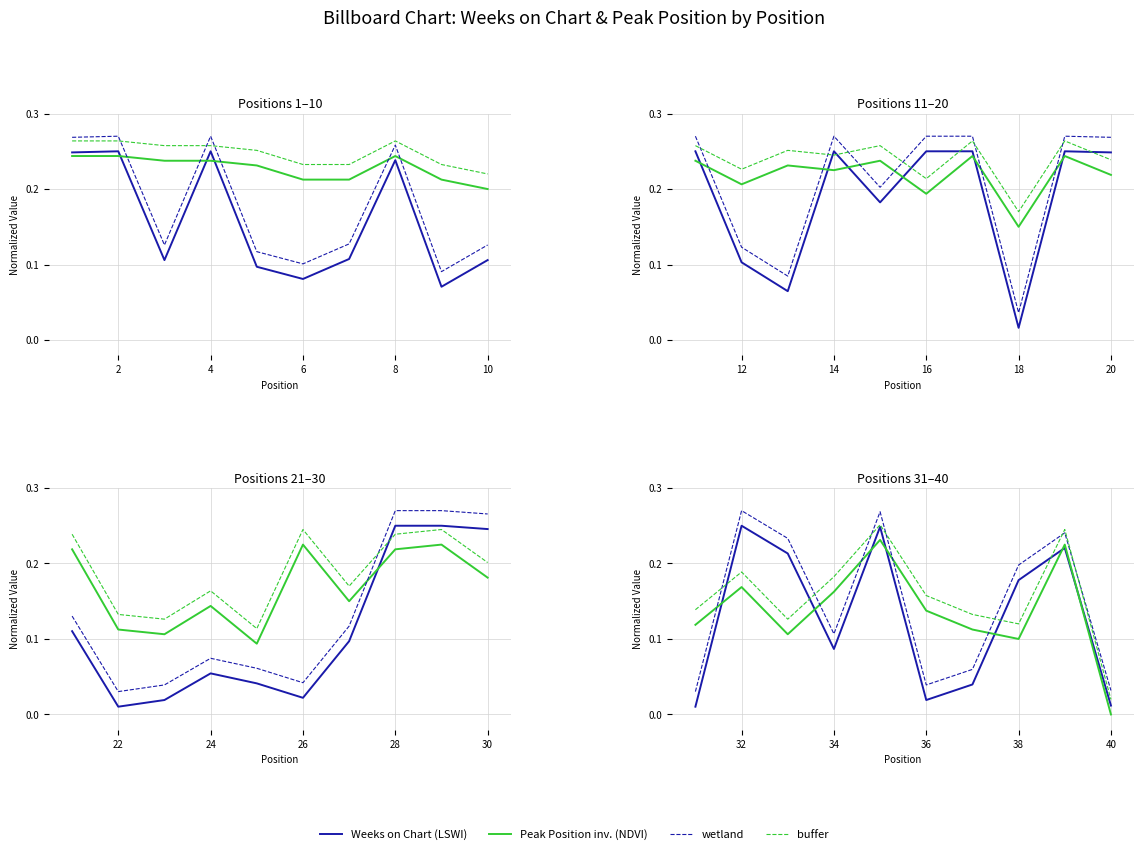

Which category has the highest value across all series?

32